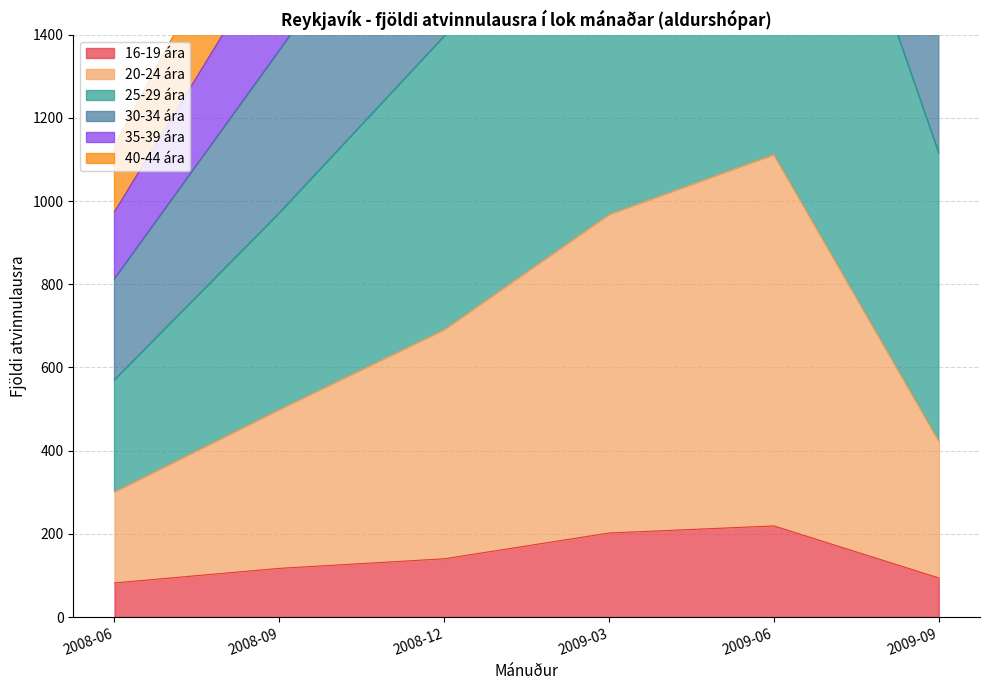

True or false: 35-39 ára and 20-24 ára cross at least once.

False